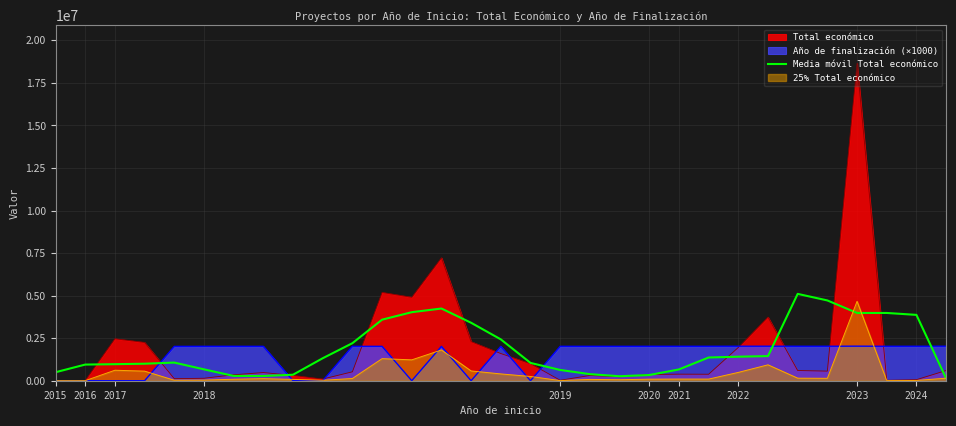

What position from the left is 30?

31